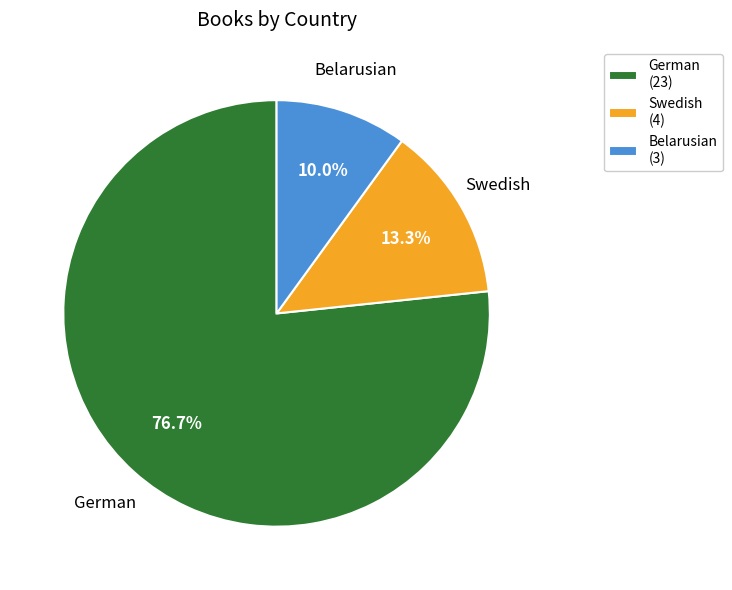

Which has a higher value, Swedish or German?

German